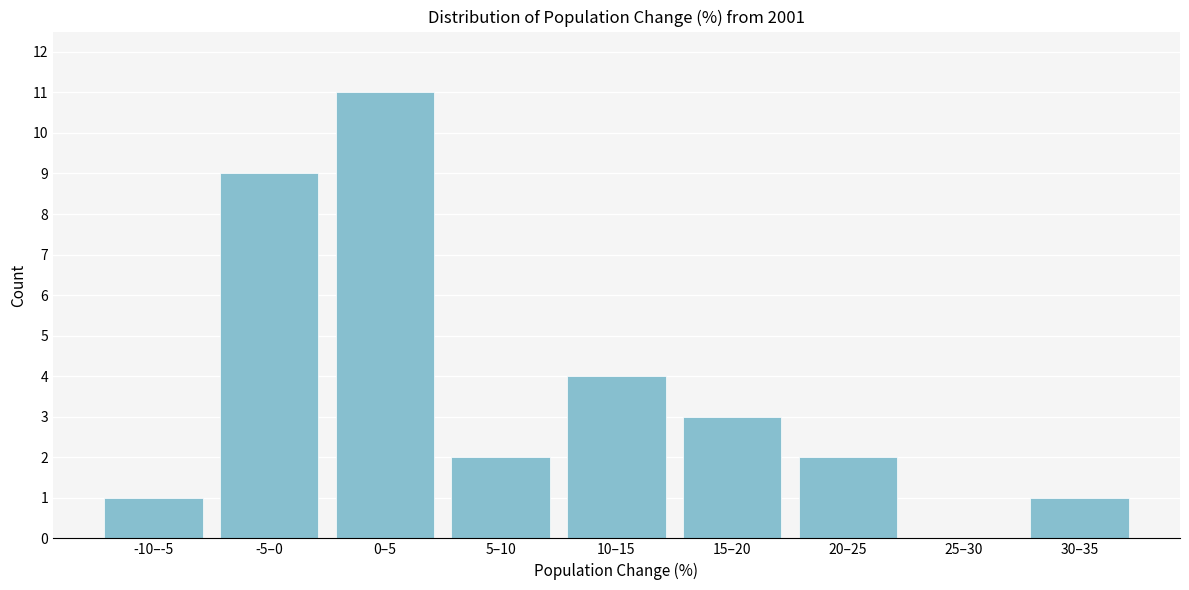

Reading left to right, list all the values displayed in this chart.

-10–-5=1	-5–0=9	0–5=11	5–10=2	10–15=4	15–20=3	20–25=2	25–30=0	30–35=1